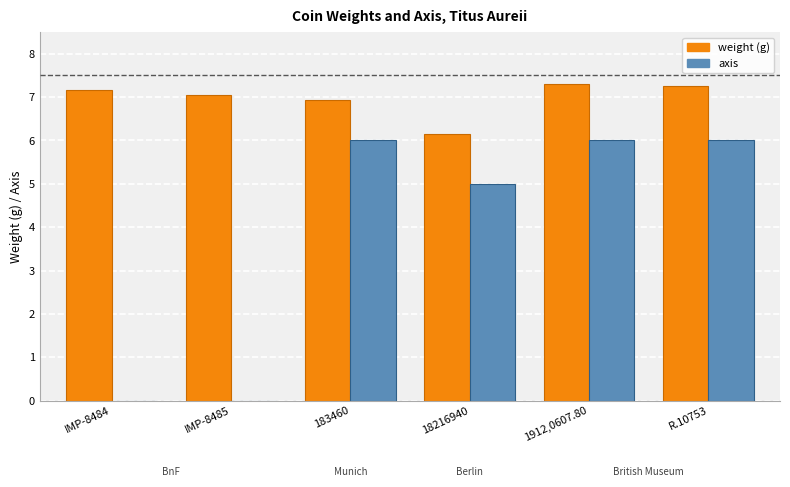

How many data points does each series have?

6